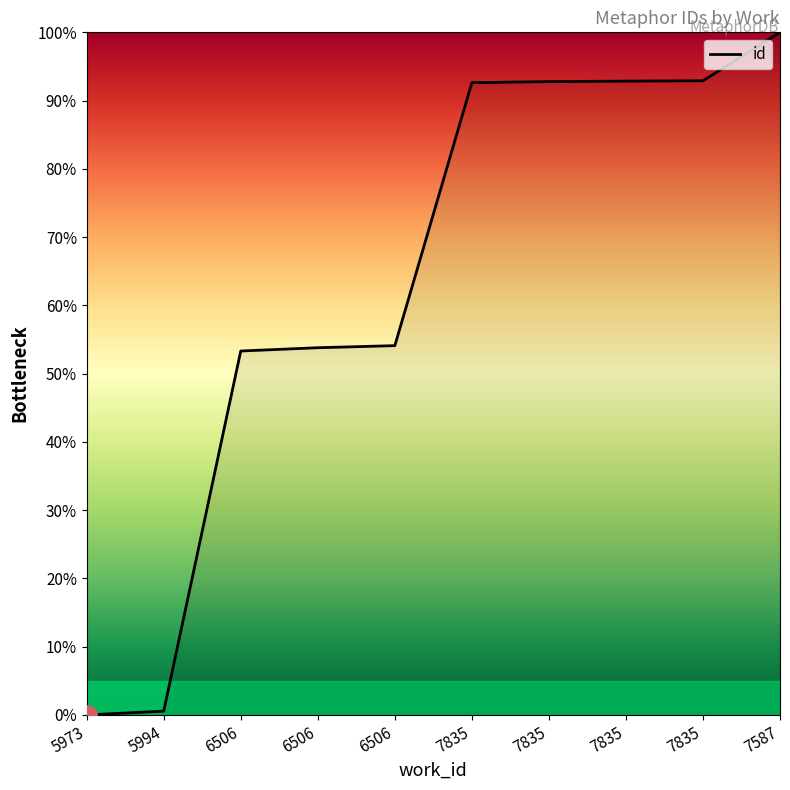

Where is the data nearest to the value 50?

6506